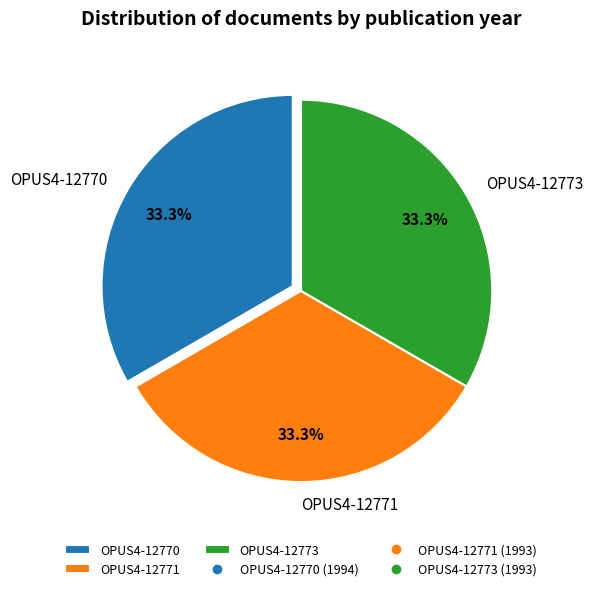

The OPUS4-12773 slice represents 26% of the pie. True or false?

False